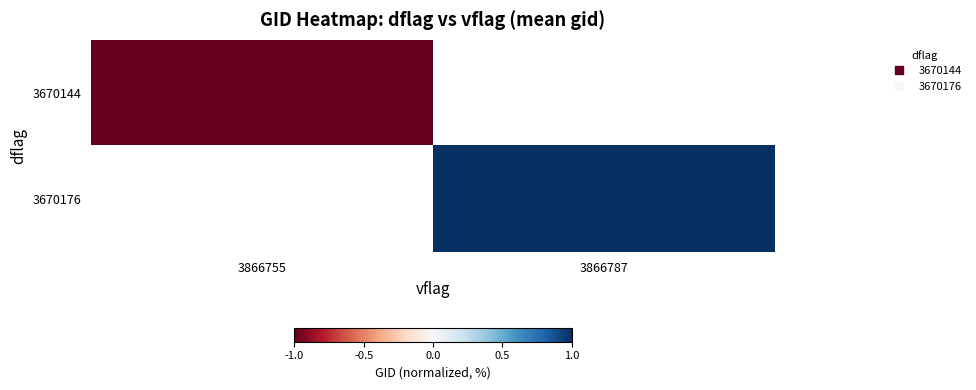

What is the maximum value shown in the chart?

1.0